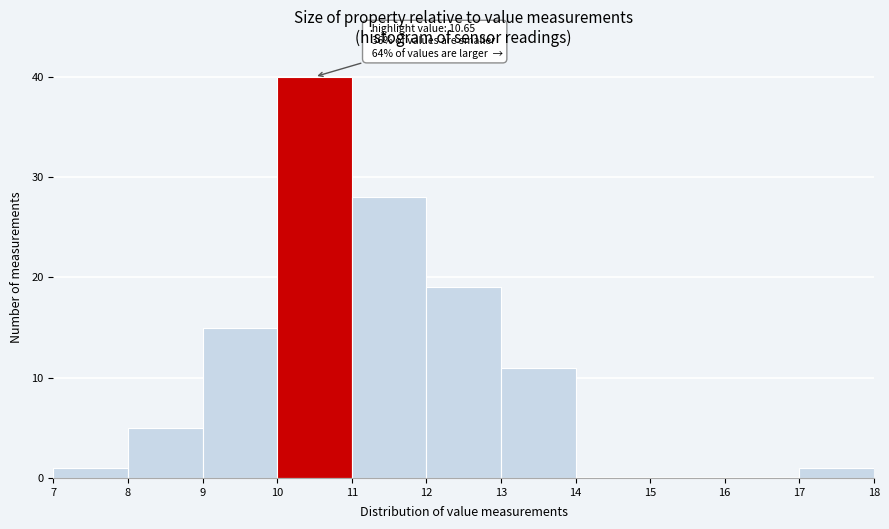

Which range on the x-axis has the tallest bar?

10 to 11